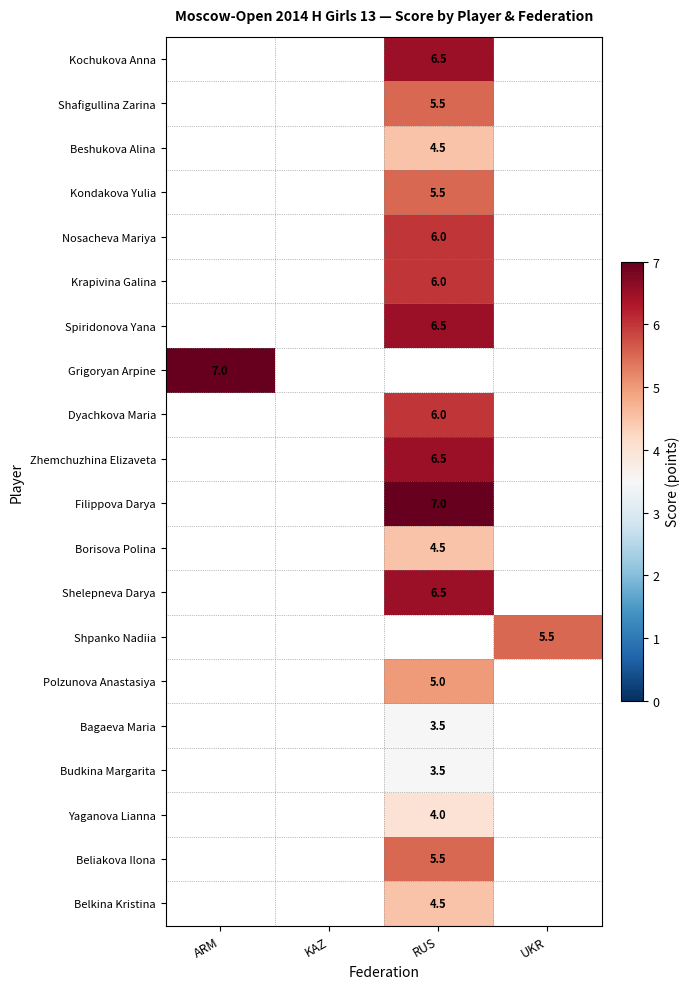

True or false: Shafigullina Zarina has a value of 1.8 at RUS.

False